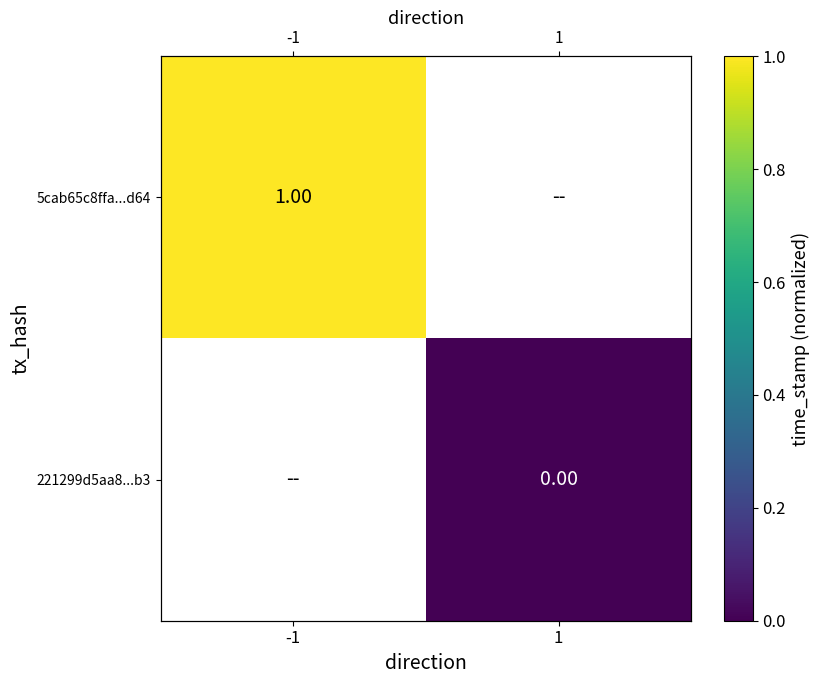

Rank the series by their maximum value, from highest to lowest.

5cab65c8ffa...d64, 221299d5aa8...b3